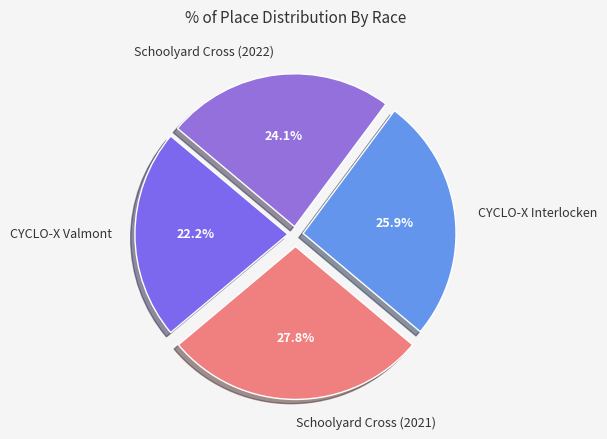

Which slice is the smallest?

CYCLO-X Valmont